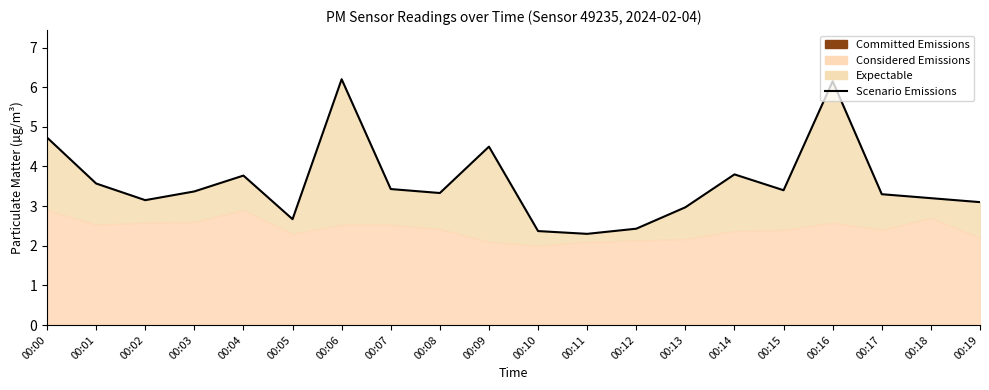

Is it true that the value at 00:00 is 4.7?

True